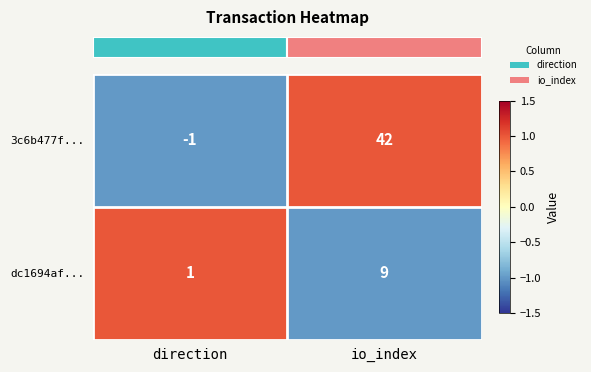

Rank the series at io_index from highest to lowest value.

3c6b477f..., dc1694af...